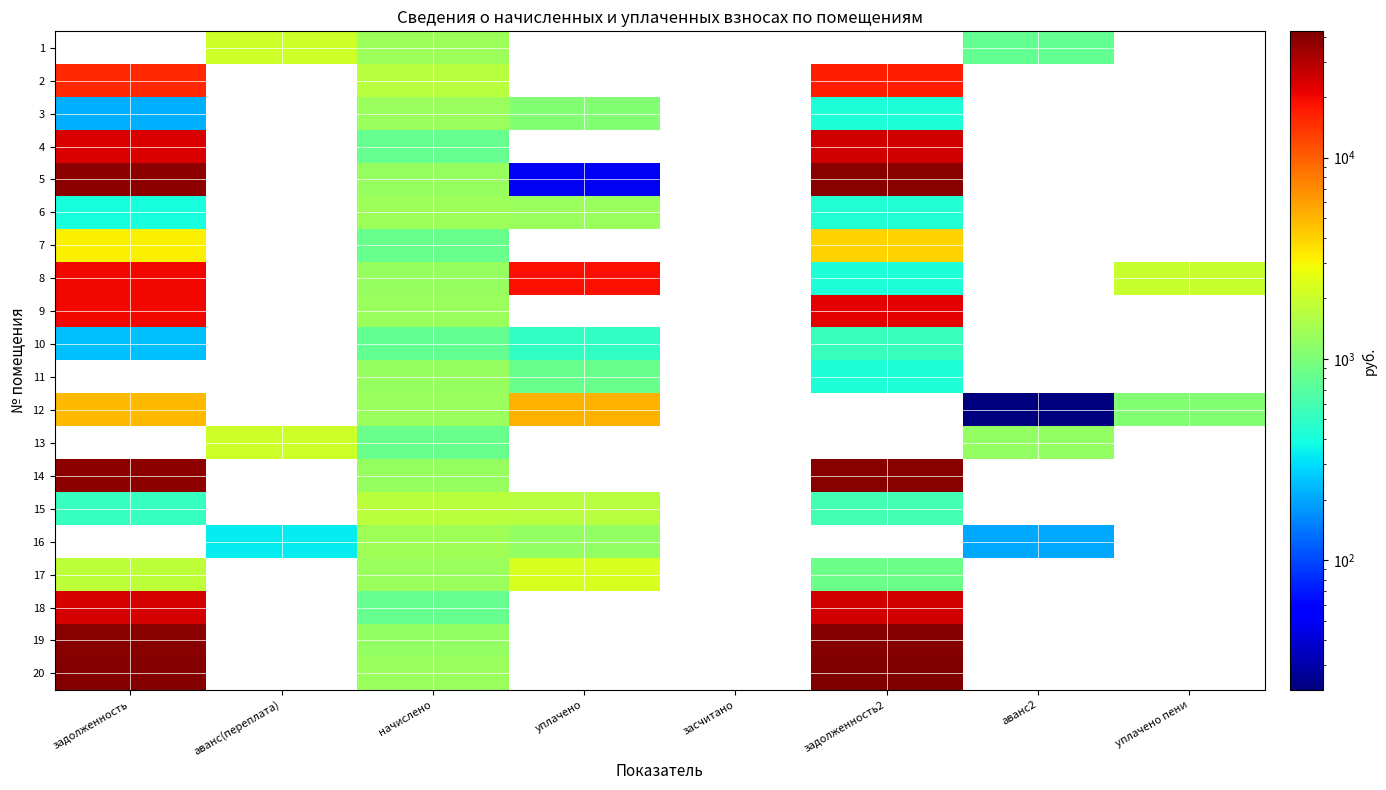

How many distinct data groups are displayed?

20